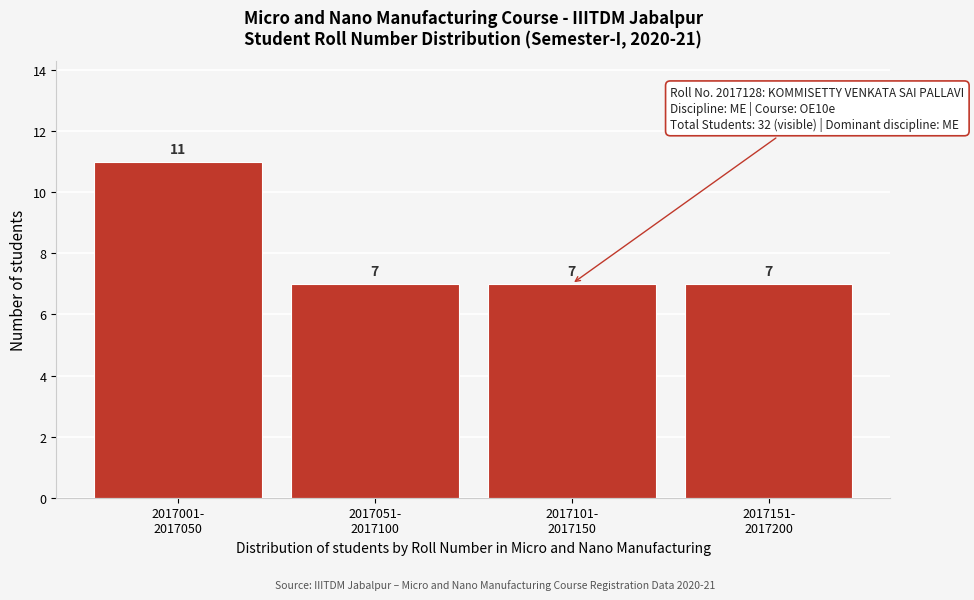

Reading right to left, what are all the values shown in this chart?

7	7	7	11